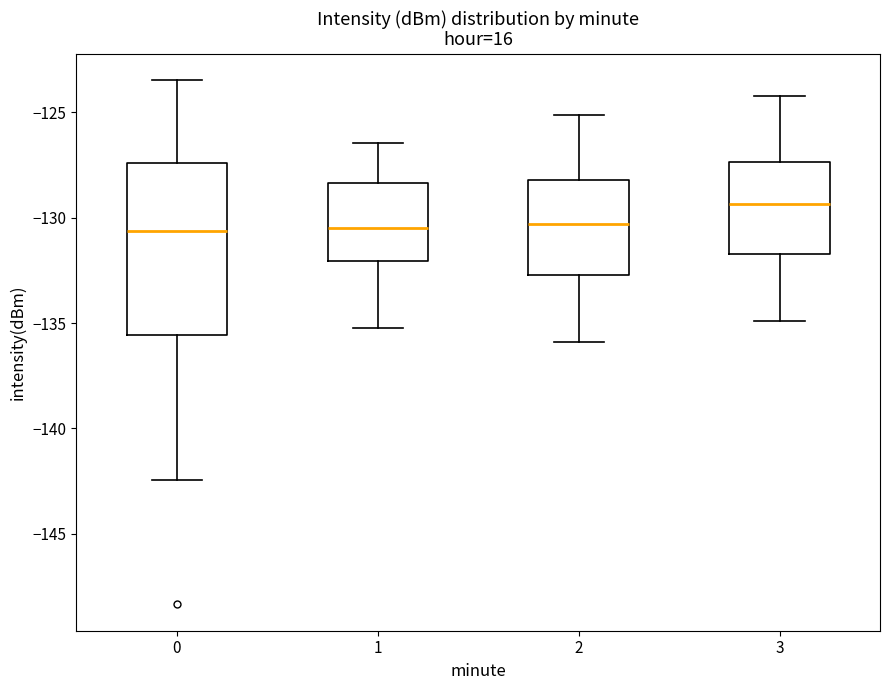

Where is the lower edge of the box at x = 1 on the y-axis? The values are not printed on the chart, so give them approximately, as read against the axis.

-132.0